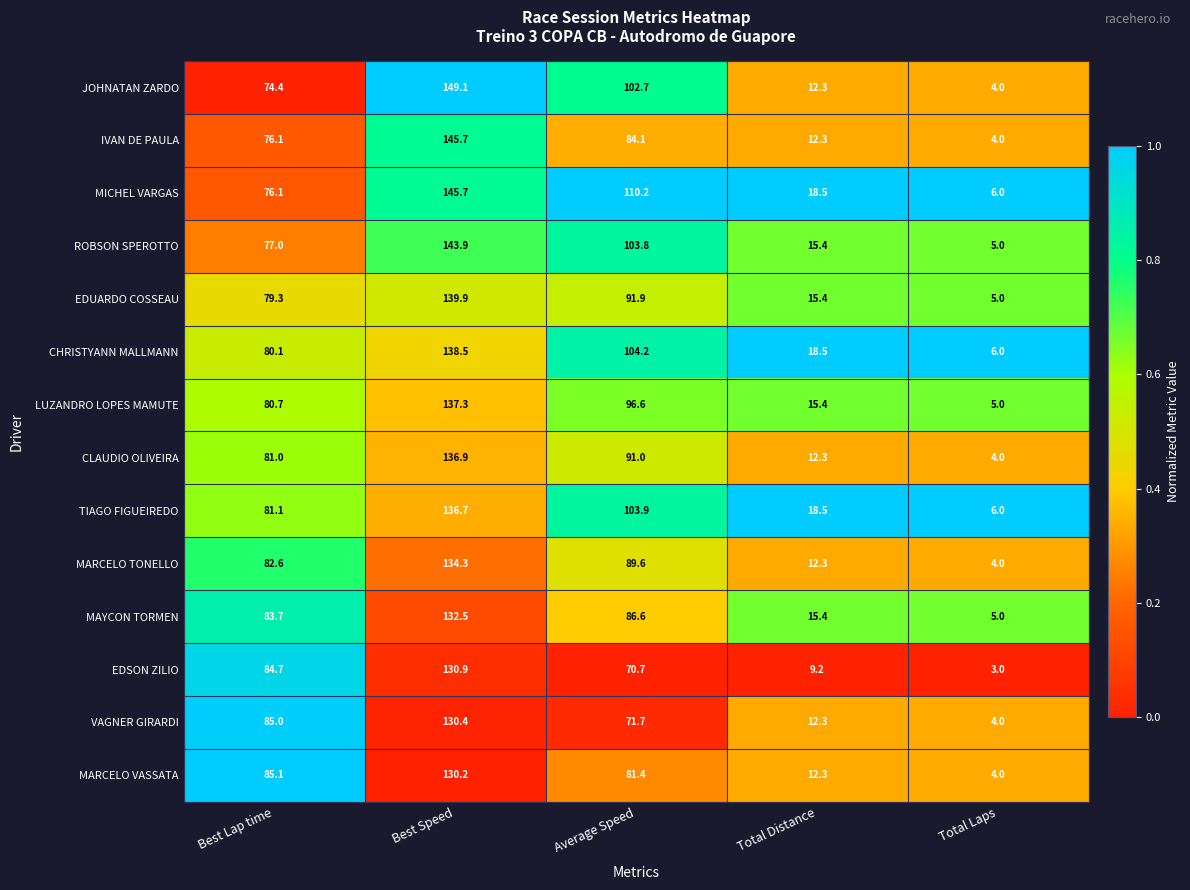

At which label is IVAN DE PAULA closest to 74?

Best Lap time